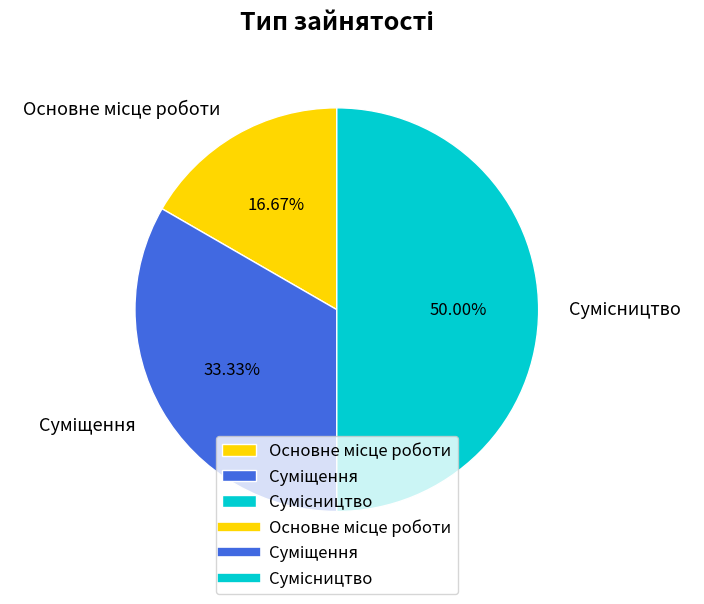

Which slice is the smallest?

Основне місце роботи